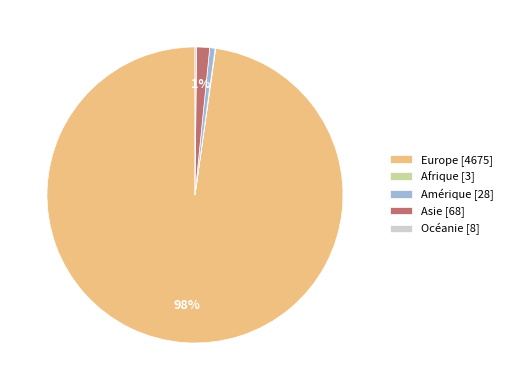

What is the majority slice?

Europe